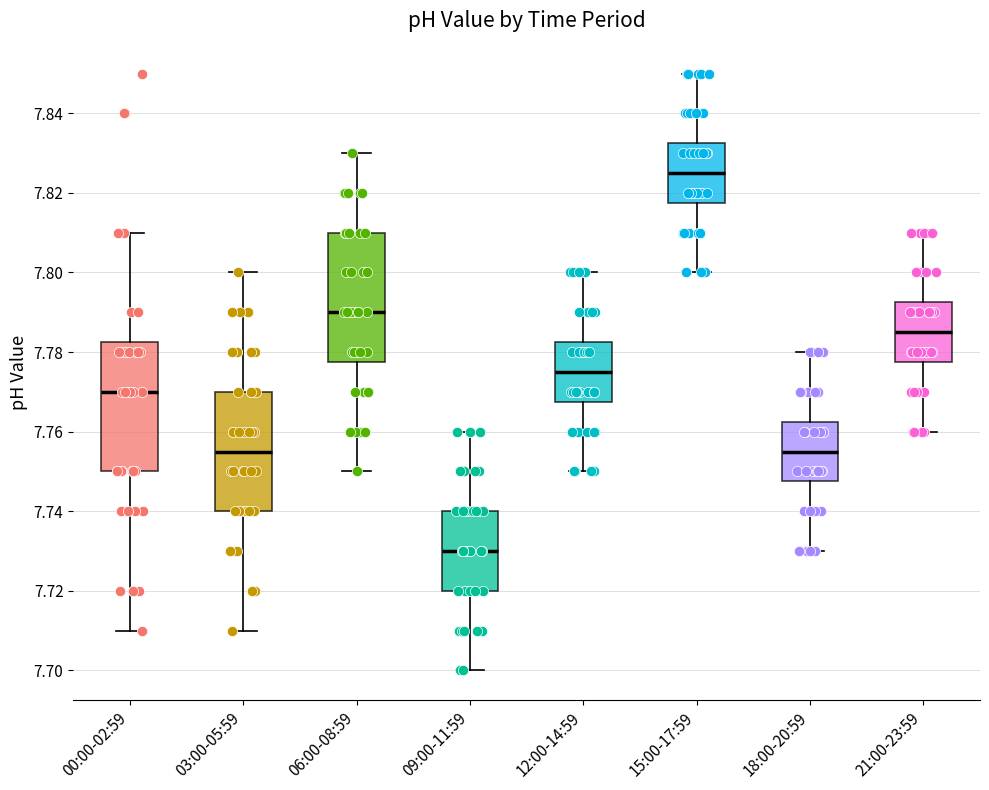

Reading left to right, transcribe this box plot: for each box, give where its median line is, the range the box spans, and where its two whiskers end, as read against the y-axis. The values are not printed on the chart, so give them approximately, as read against the axis.

00:00-02:59: median 7.770, box 7.750 to 7.782, whiskers 7.710 to 7.810
03:00-05:59: median 7.756, box 7.740 to 7.770, whiskers 7.710 to 7.800
06:00-08:59: median 7.790, box 7.778 to 7.810, whiskers 7.750 to 7.830
09:00-11:59: median 7.730, box 7.720 to 7.740, whiskers 7.700 to 7.760
12:00-14:59: median 7.776, box 7.768 to 7.782, whiskers 7.750 to 7.800
15:00-17:59: median 7.826, box 7.818 to 7.832, whiskers 7.800 to 7.850
18:00-20:59: median 7.756, box 7.748 to 7.762, whiskers 7.730 to 7.780
21:00-23:59: median 7.786, box 7.778 to 7.792, whiskers 7.760 to 7.810